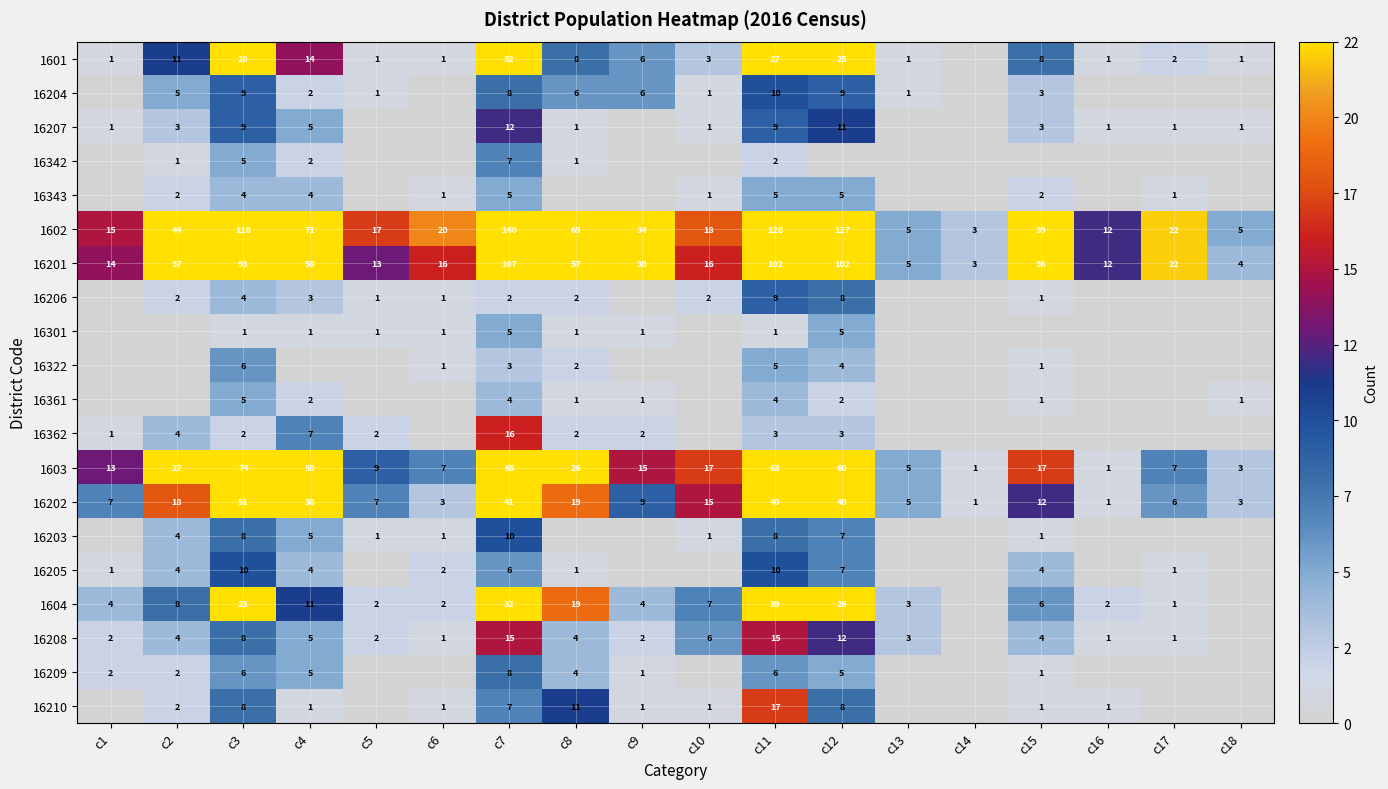

What is the difference between the 16204 values at c13 and c2?

4